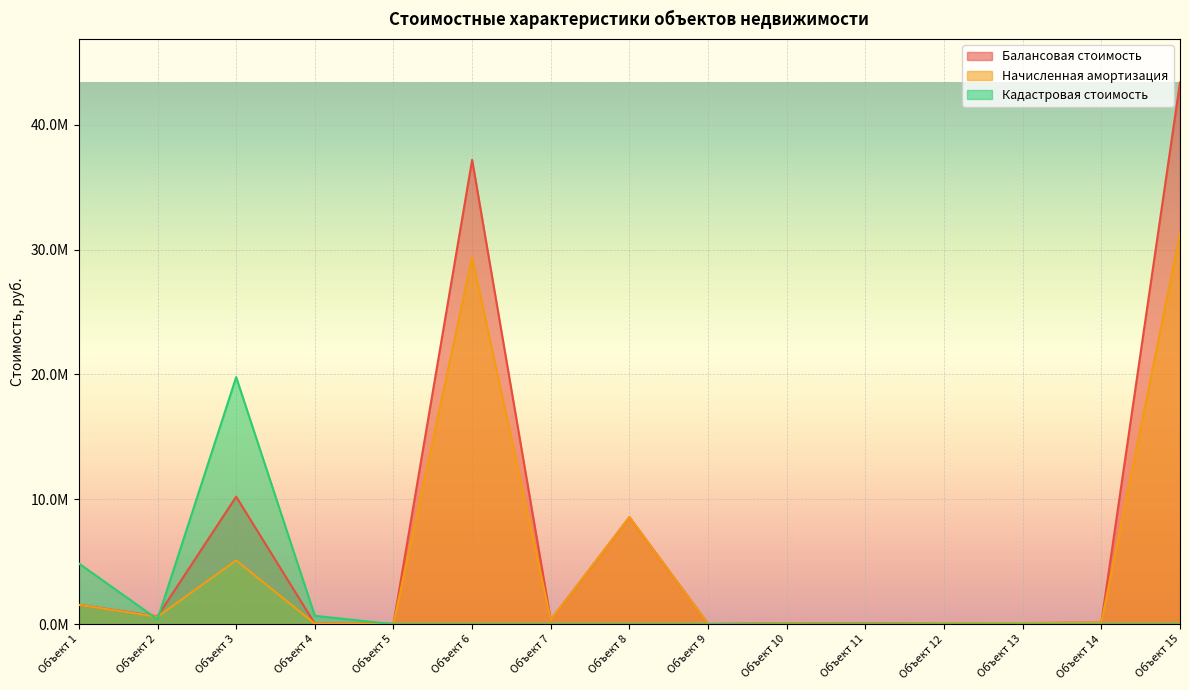

How many data points in Начисленная амортизация are above 126540?

7